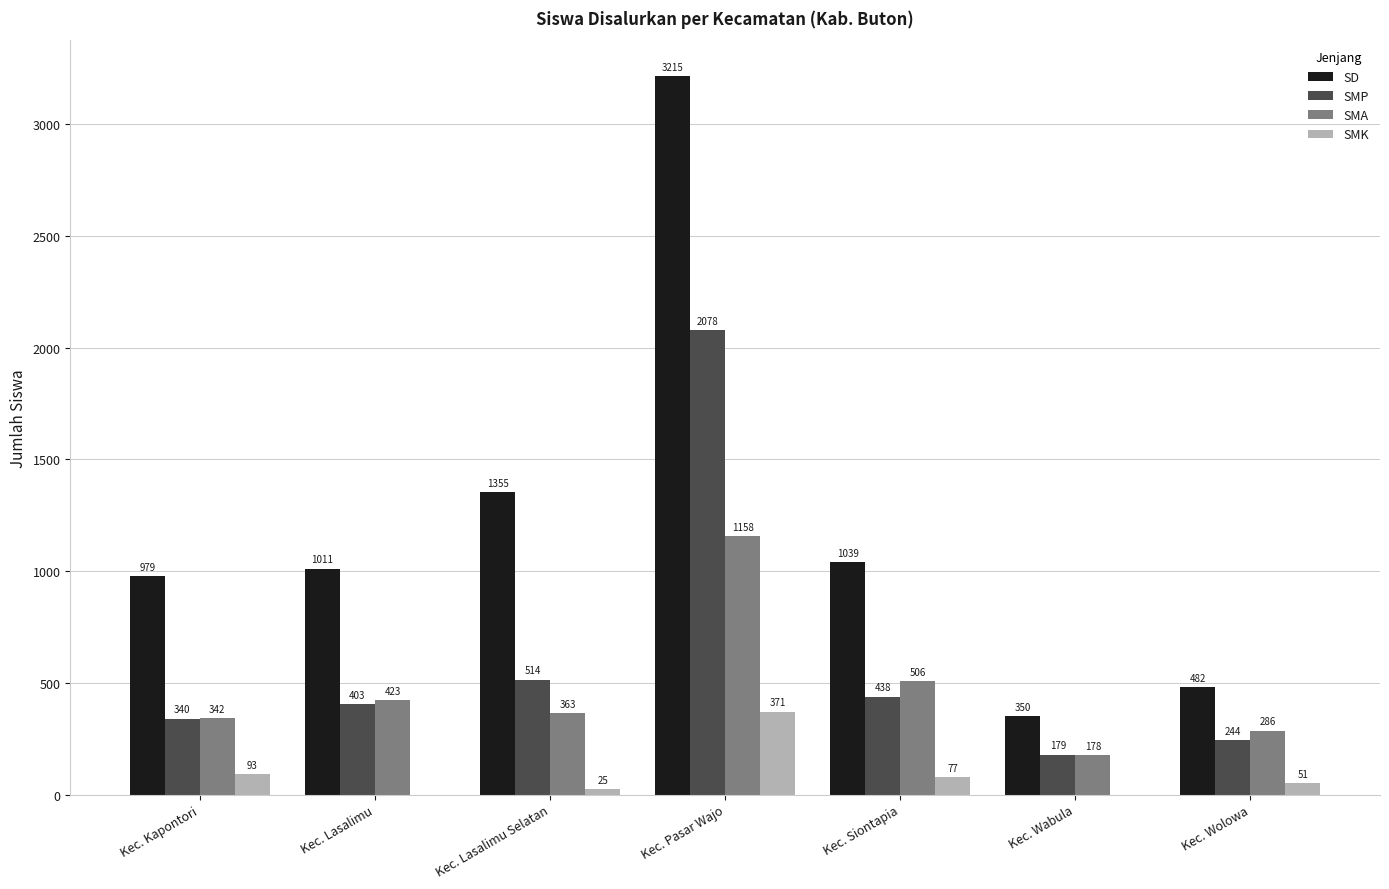

At which category is the sum across all series the highest?

Kec. Pasar Wajo